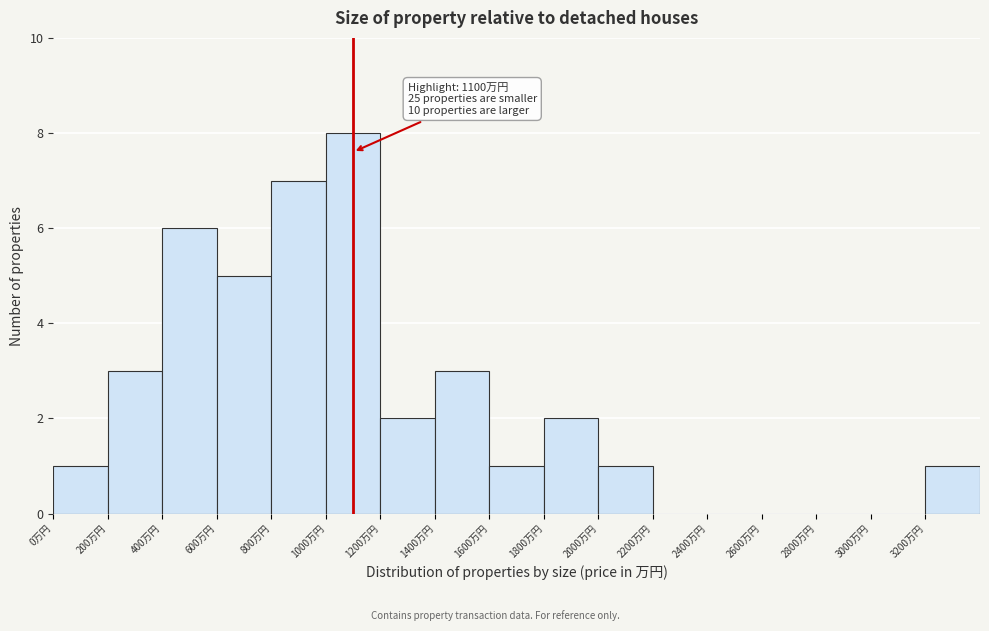

Which range on the x-axis has the tallest bar?

1000 to 1200